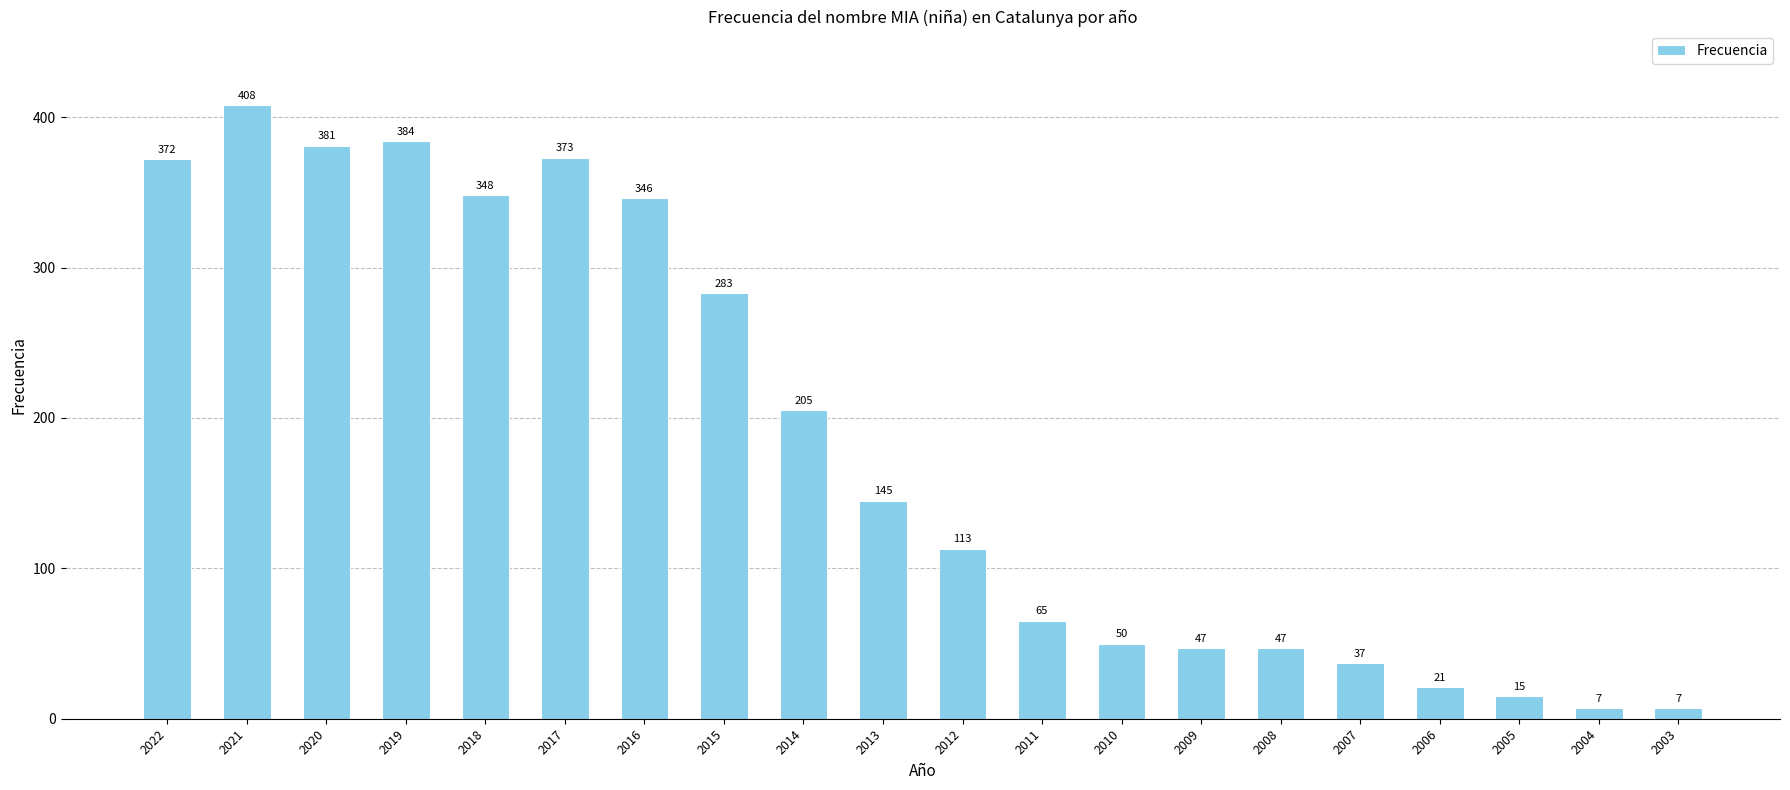

The chart shows a value of 26 at 2009. True or false?

False